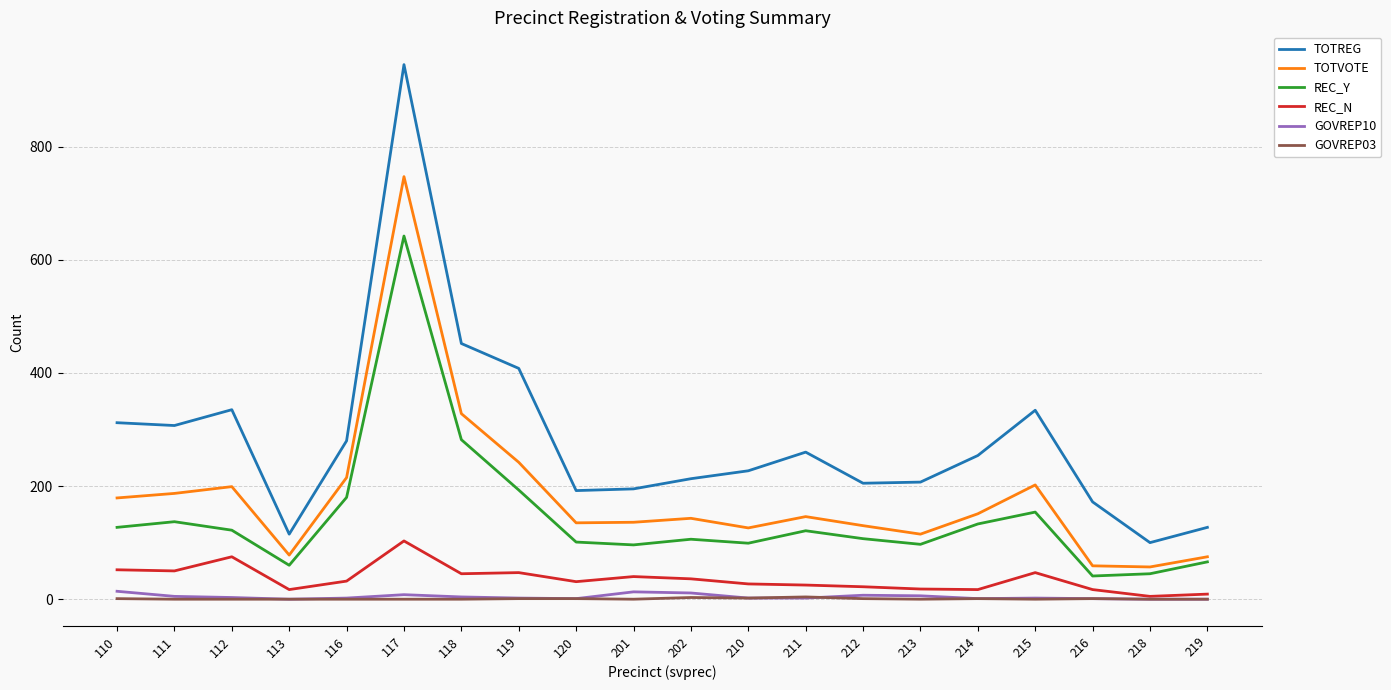

Which category has the highest value across all series?

117